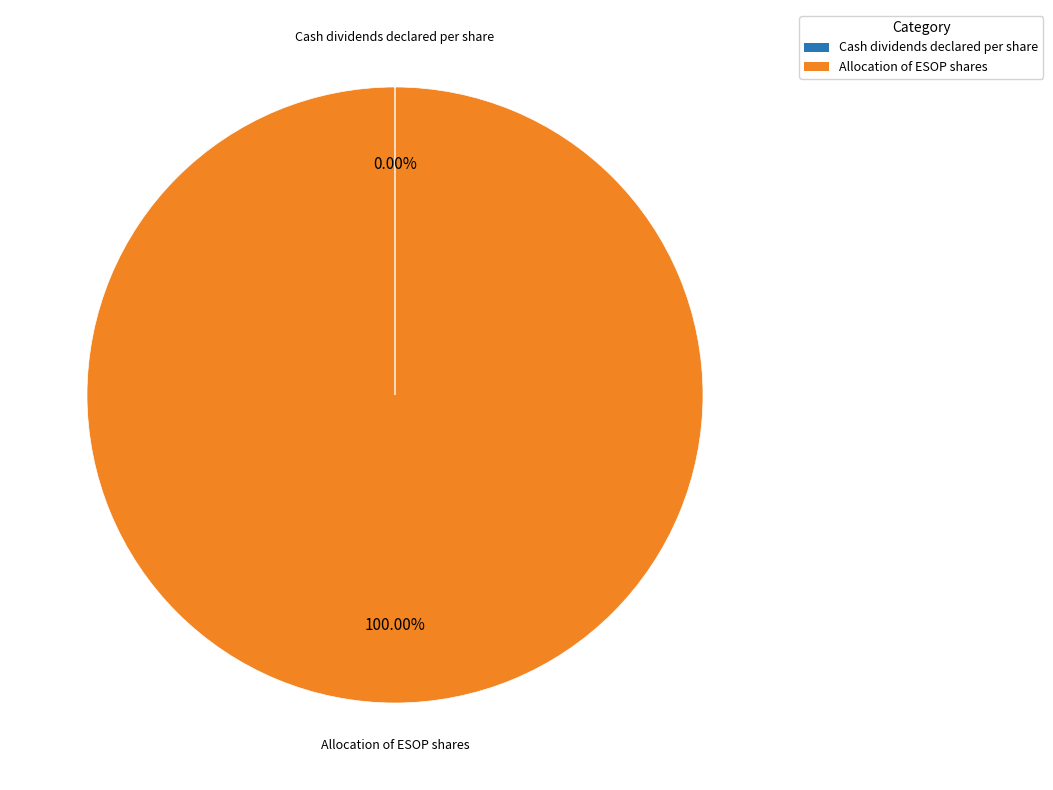

What percentage is the Allocation of ESOP shares slice, to the nearest percent?

100%